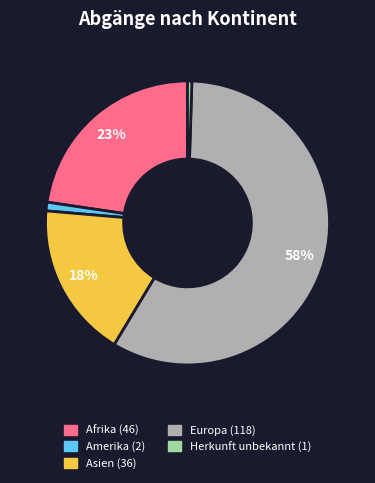

Is there any slice that represents more than half of the pie?

Yes